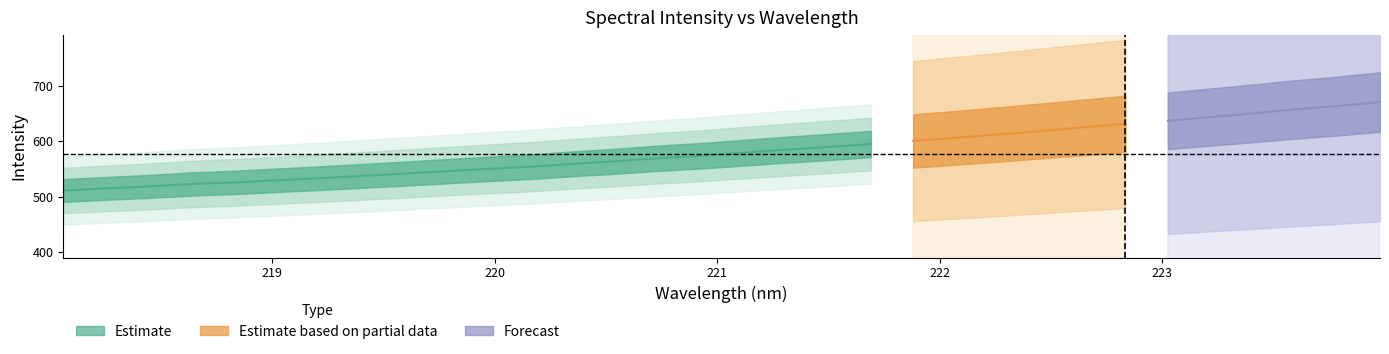

What is the value of the x point at the 16th from the left?

220.9